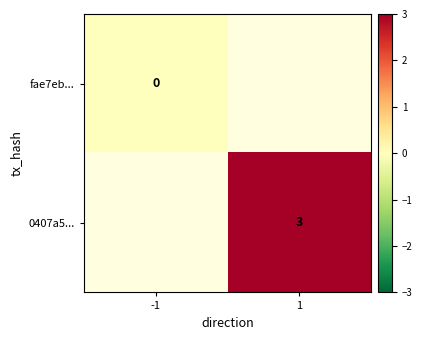

How many series are shown in this chart?

2